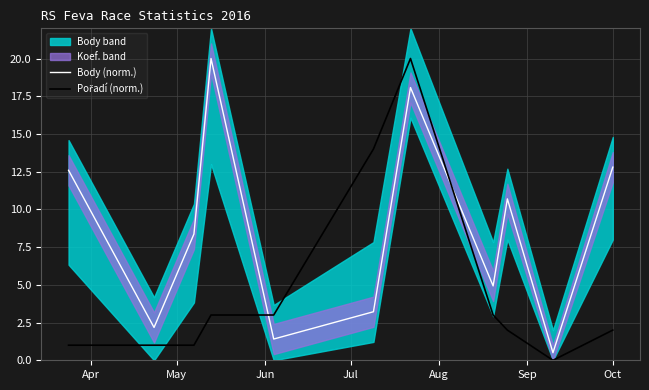

What is the value of the Body (norm.) point at the 11th from the left?

12.8